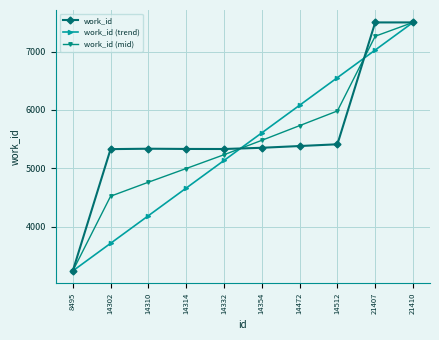

What is the difference between the maximum and second lowest values in the work_id (trend) series?

3784.9